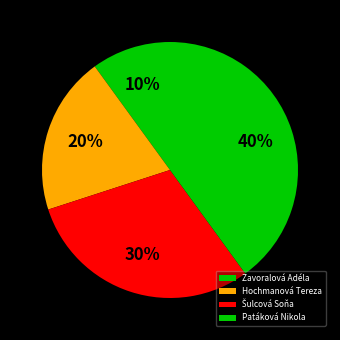

How many segments does this pie chart have?

4